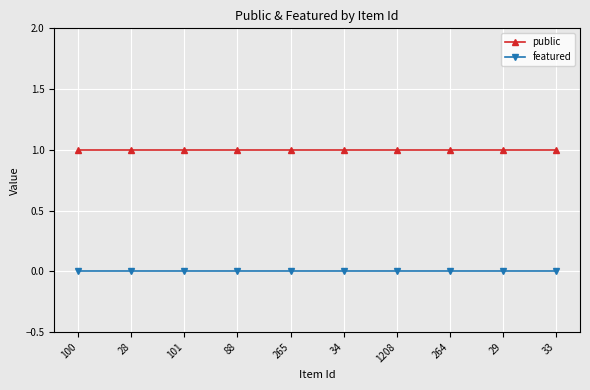

True or false: featured and public cross at least once.

False